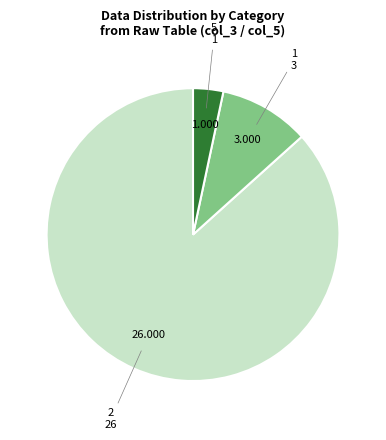

Do 2 and 1 together represent more than half of the pie?

Yes